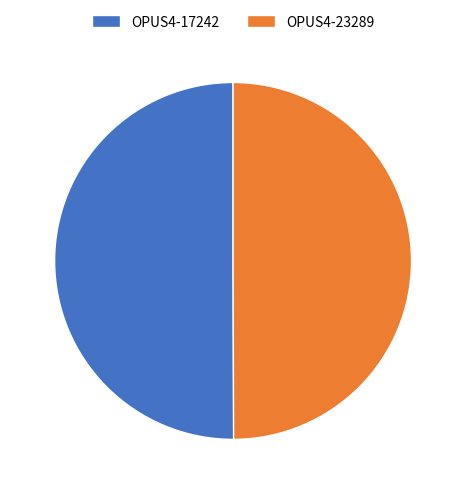

How many segments does this pie chart have?

2